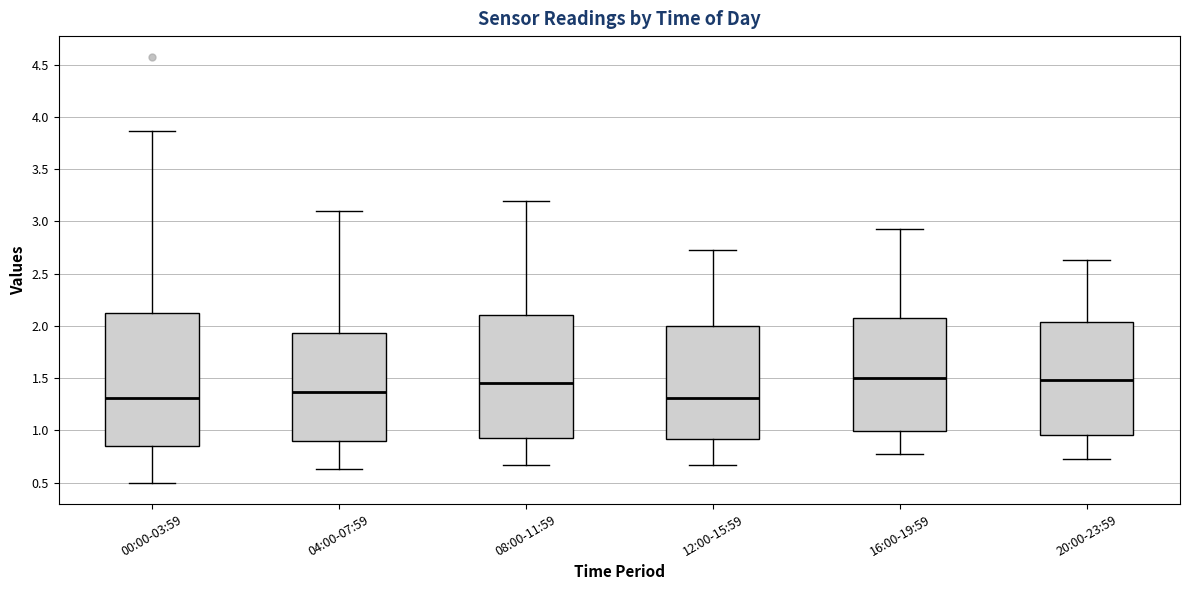

Which box is the tallest, from its lower edge to its upper edge?

00:00-03:59